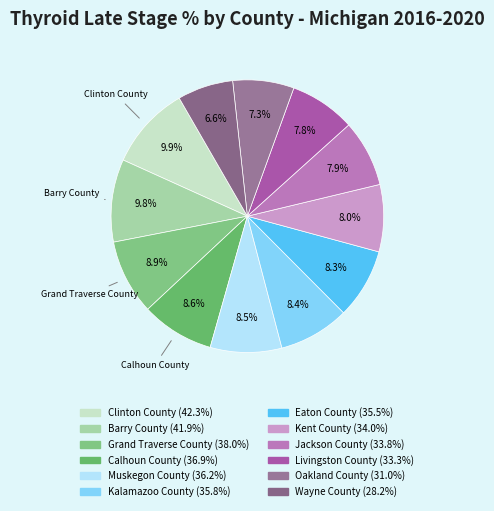

Does Wayne County account for over 50% of the chart?

No